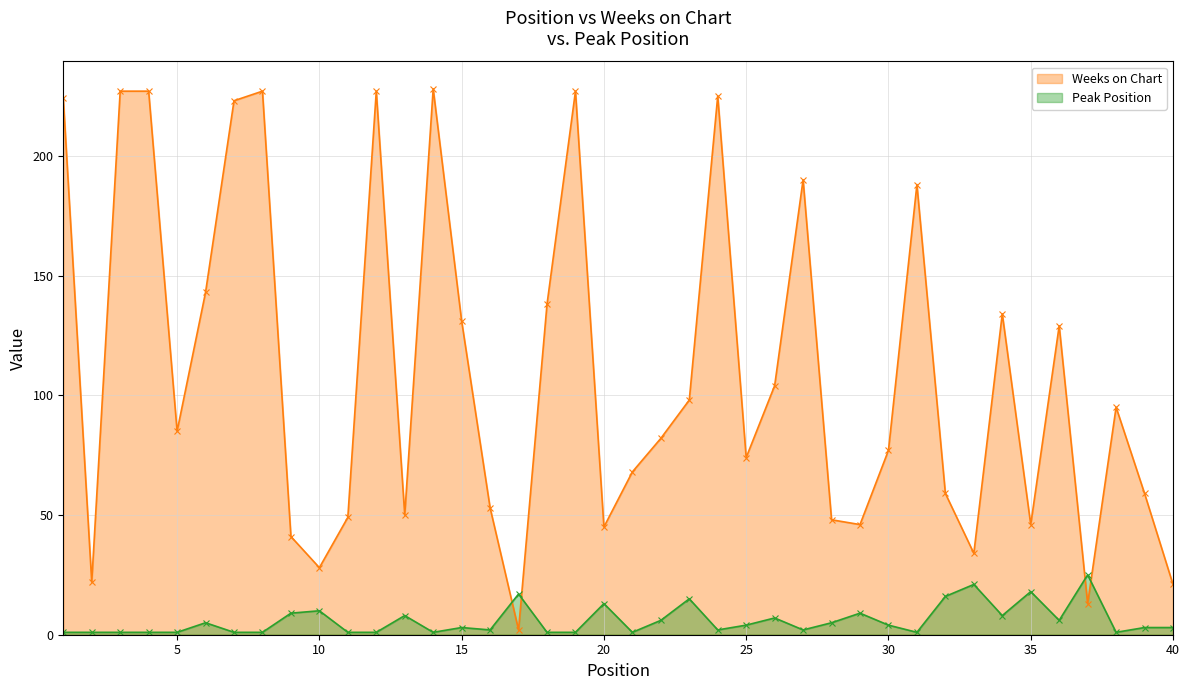

What is the value of the Weeks on Chart point at the 15th from the left?

131